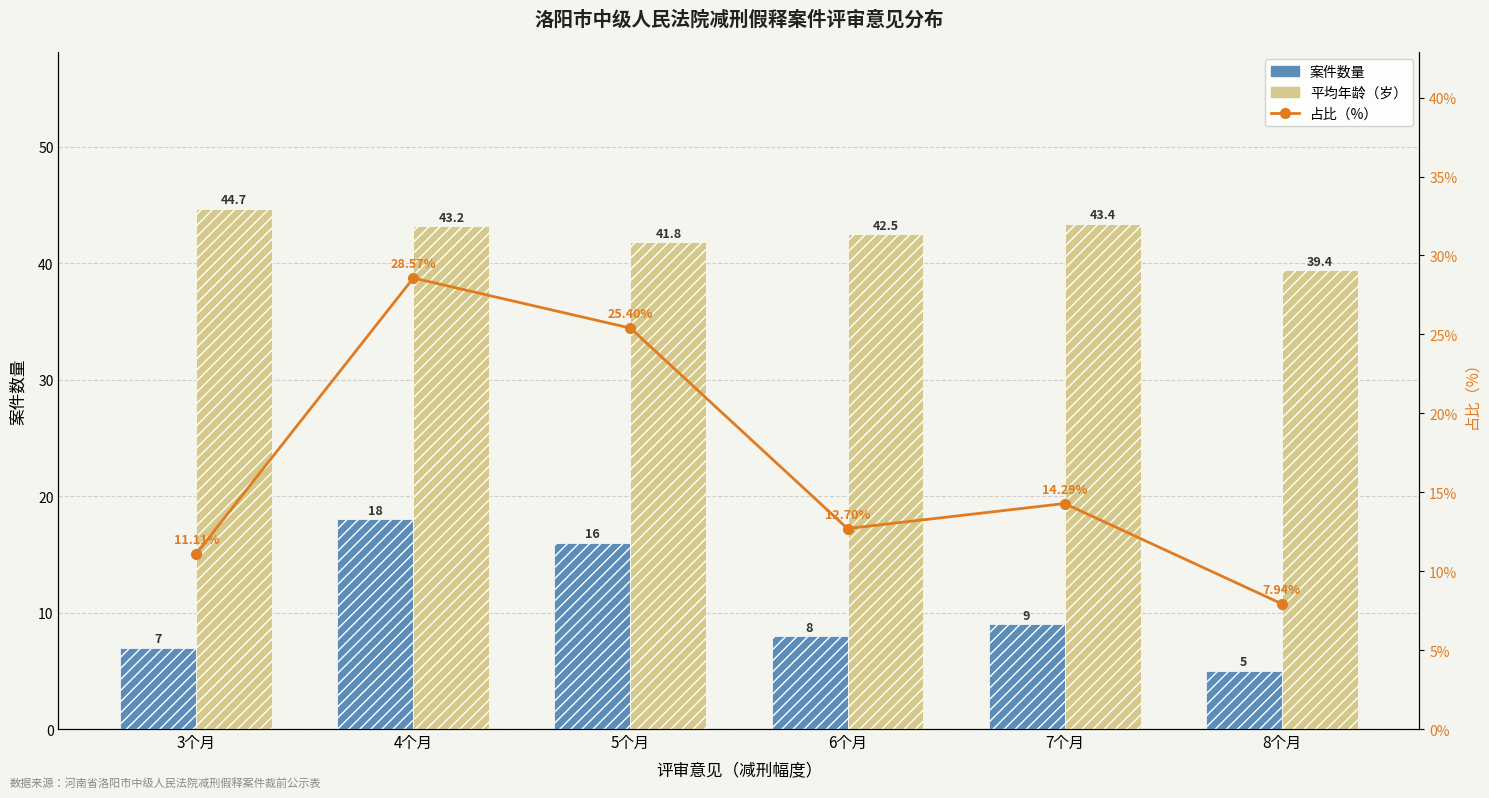

What is the total value across all series at 3个月?

62.8